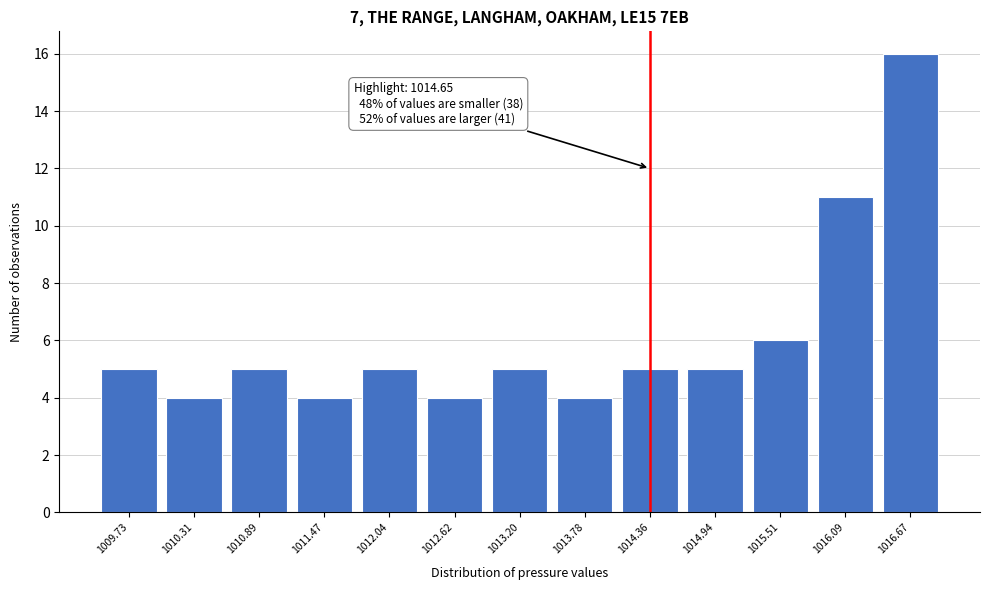

Reading left to right, extract all data points from this chart.

5	4	5	4	5	4	5	4	5	5	6	11	16